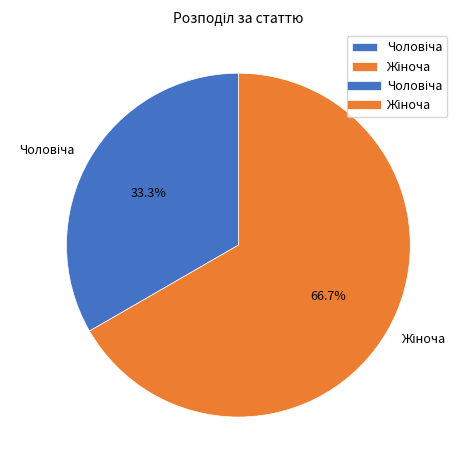

Does any single category account for the majority?

Yes